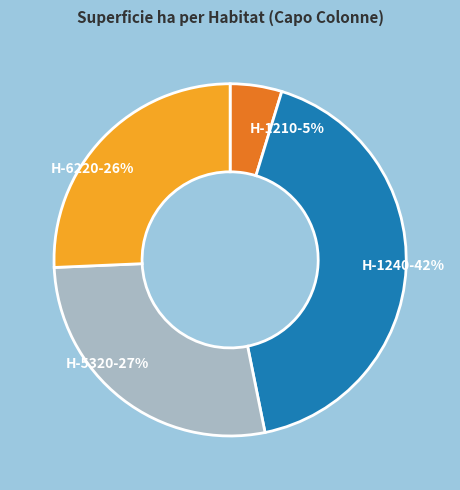

Which category has the biggest portion of the pie?

H-1240